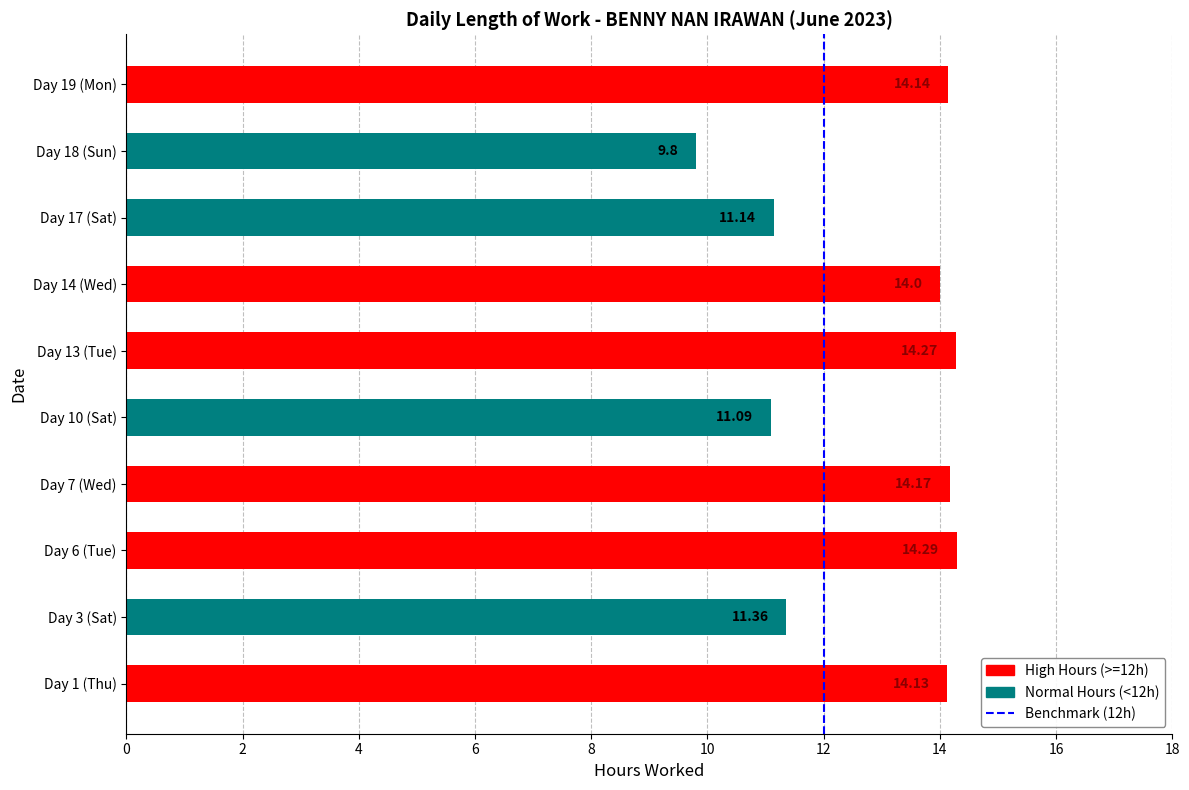

What is the ratio of the value at Day 6 (Tue) to the value at Day 13 (Tue)?

1.0